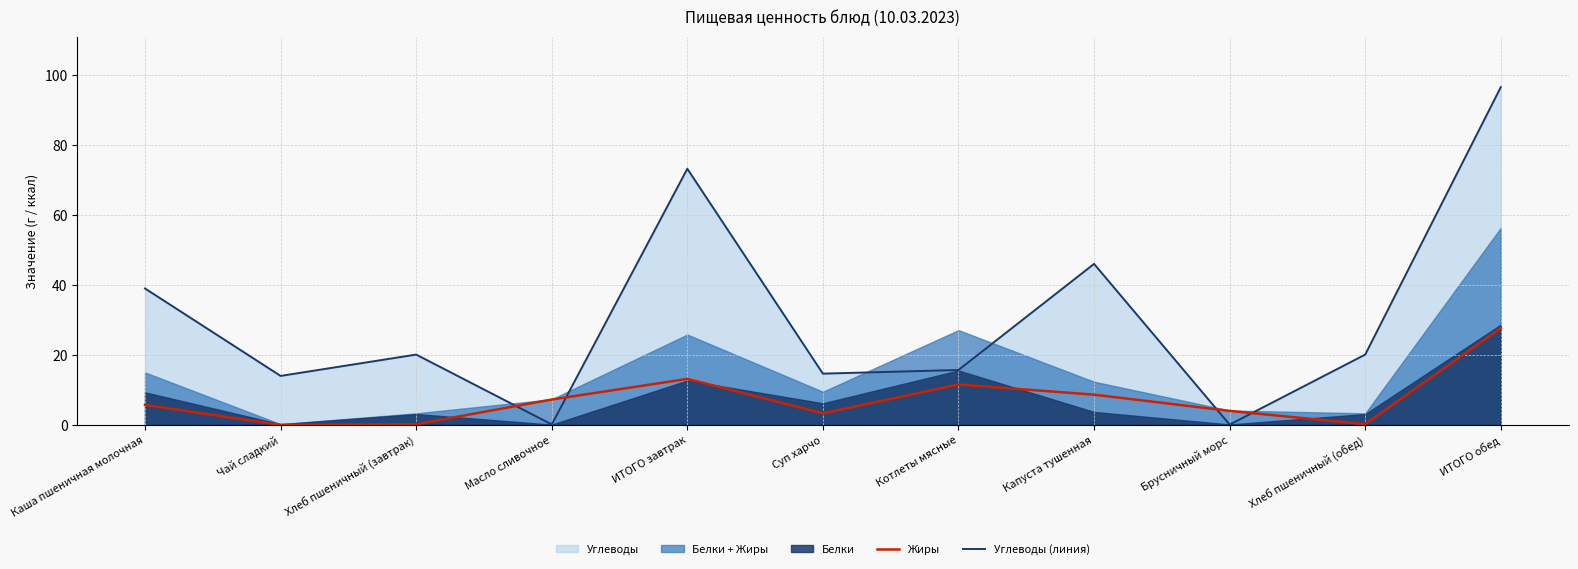

What is the approximate value of Углеводы (линия) at ИТОГО завтрак?

73.2